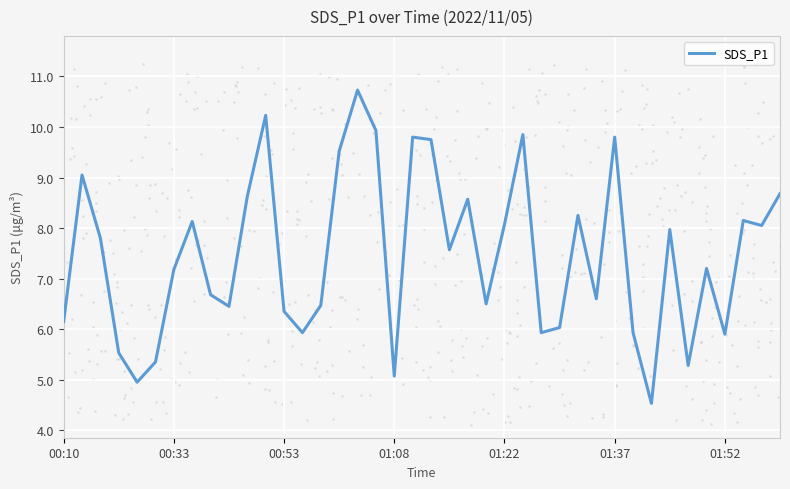

Between 10 and 27, which is larger?

10